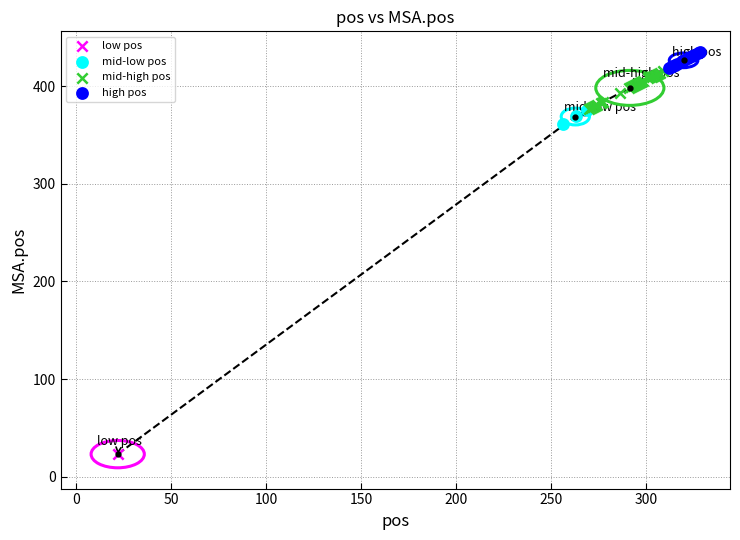

What are all the series names shown in the legend?

low pos, mid-low pos, mid-high pos, high pos